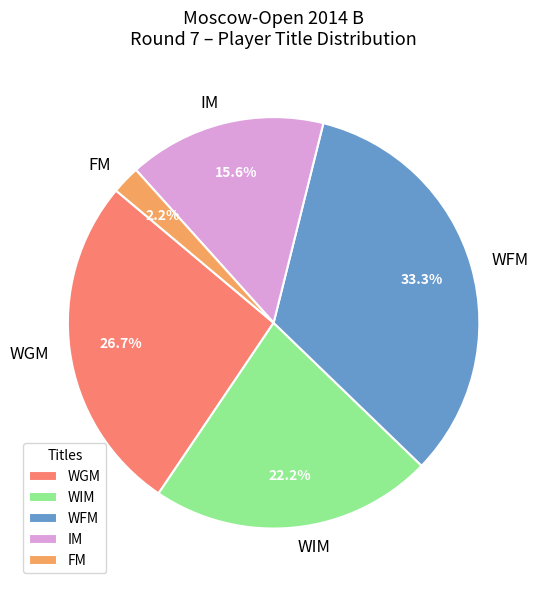

Is there a majority slice in this chart?

No